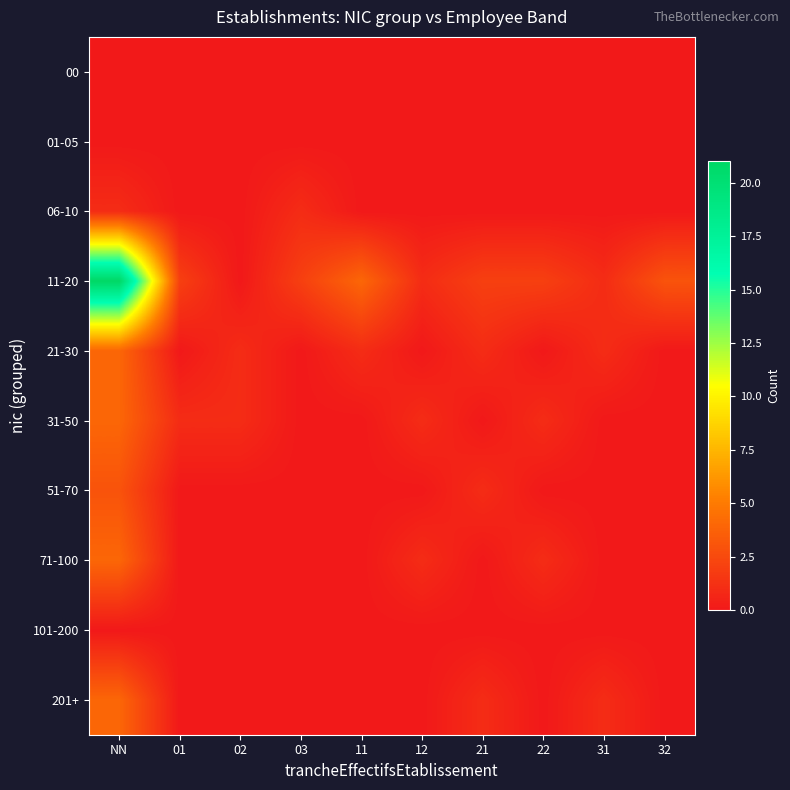

Which series has the largest range (max minus min)?

11-20